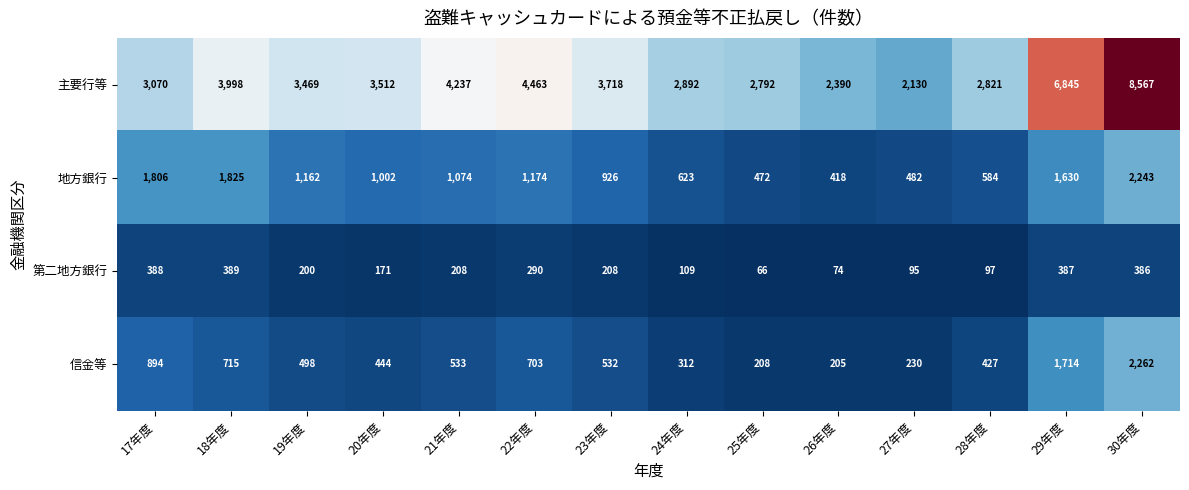

What is the greatest value displayed?

8567